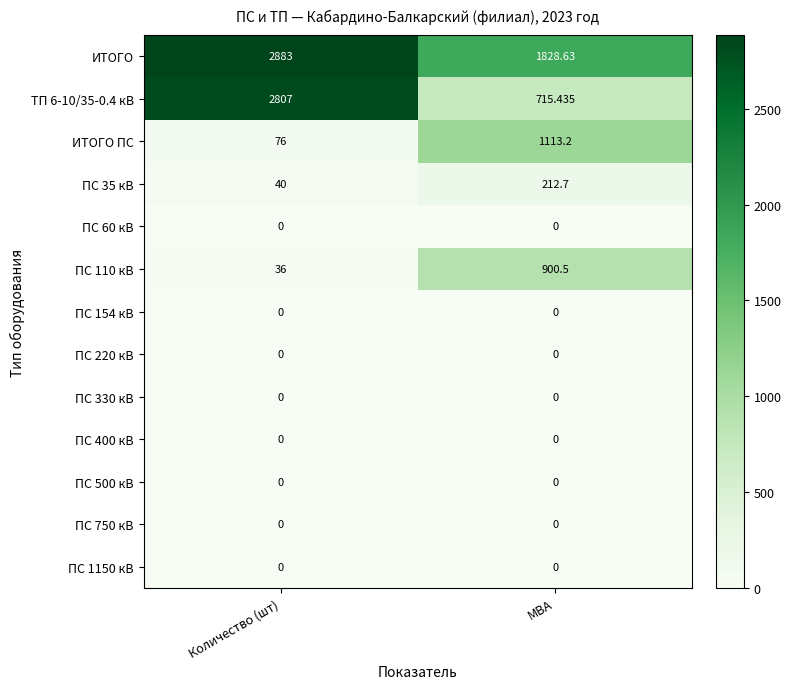

List the labels in order of ТП 6-10/35-0.4 кВ value, smallest first.

МВА, Количество (шт)